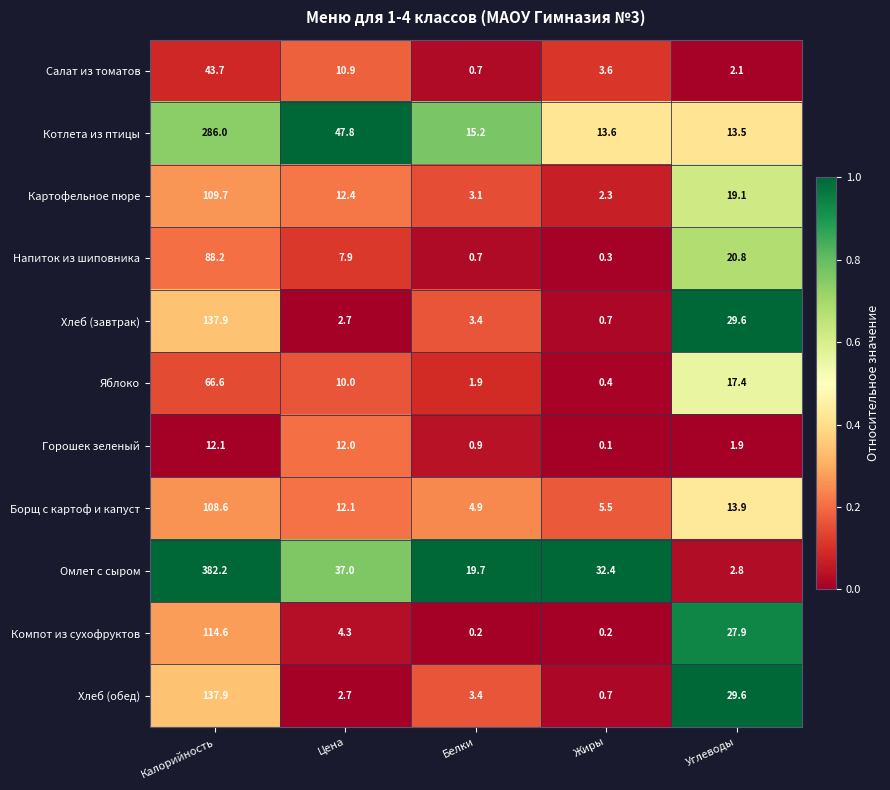

Is it true that Яблоко equals 101.8 at Калорийность?

False